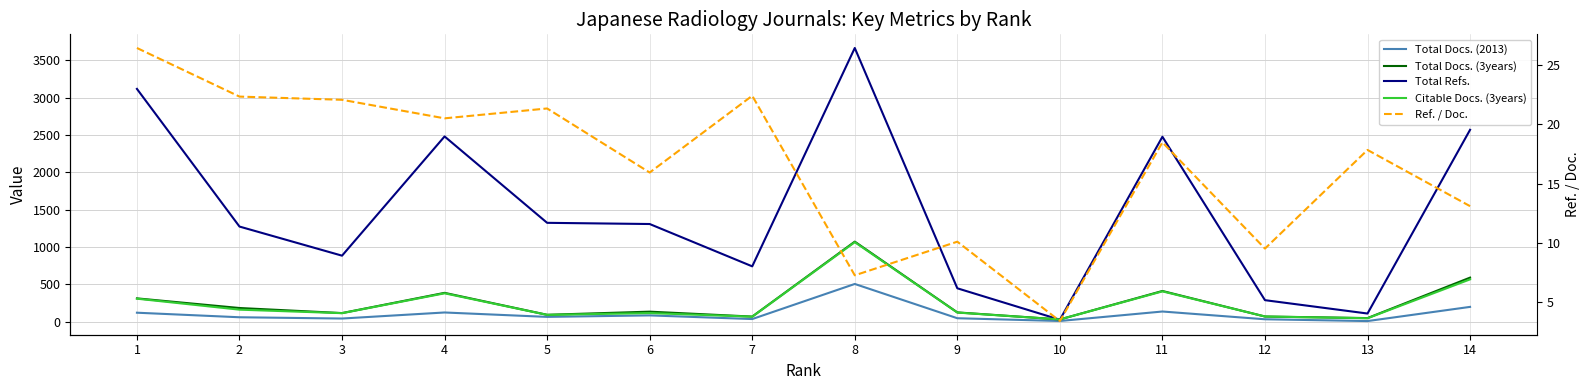

The Ref. / Doc. series shows 15.5 at 9. True or false?

False